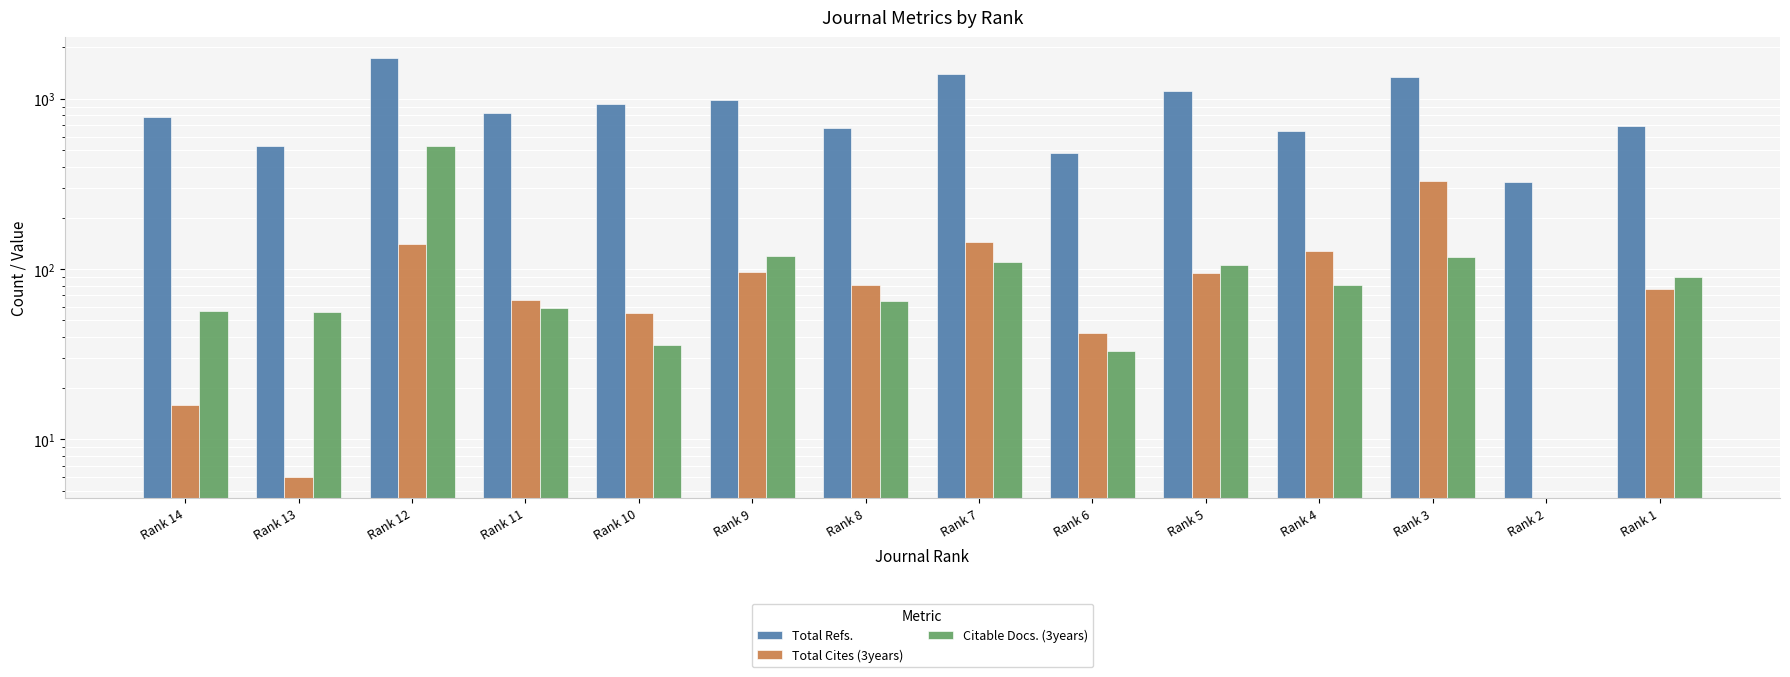

Which series has the largest range (max minus min)?

Total Refs.